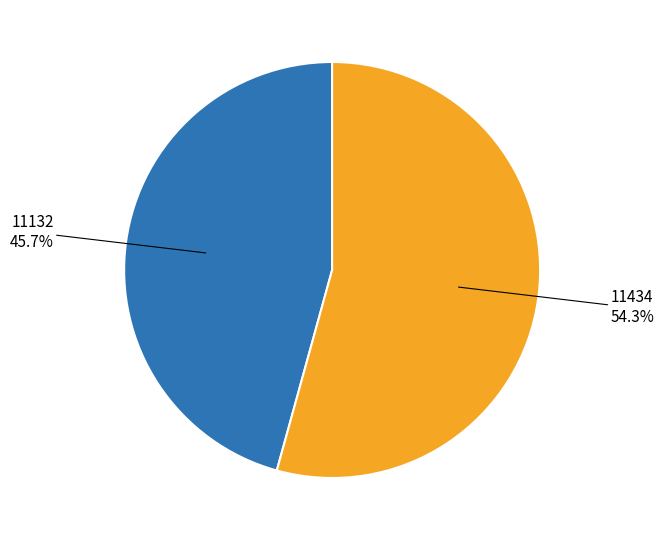

Is there any slice that represents more than half of the pie?

Yes